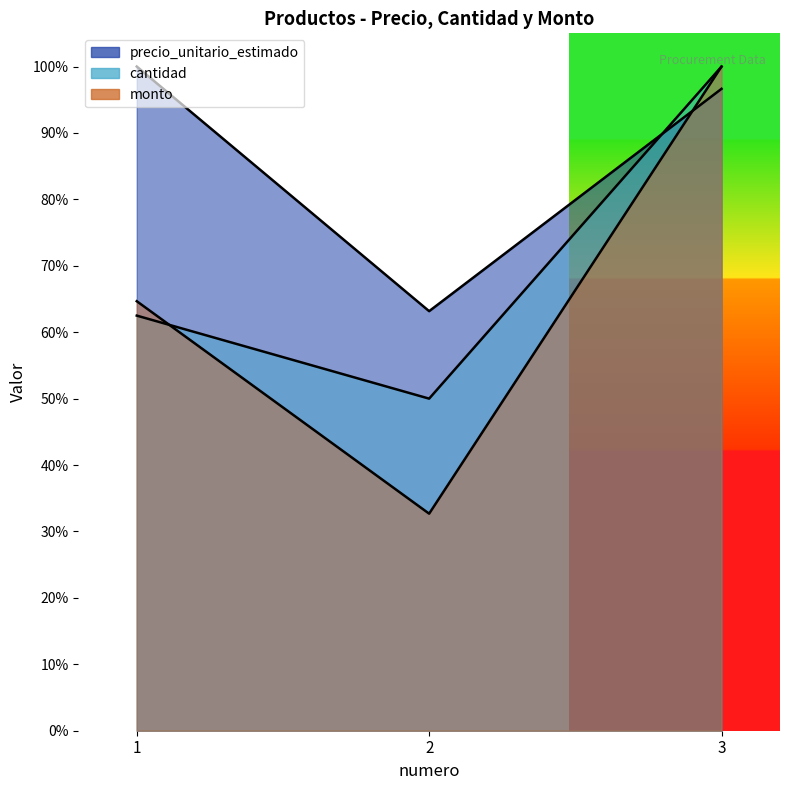

Is the value of cantidad at 3 greater than the value of precio_unitario_estimado at 1?

No